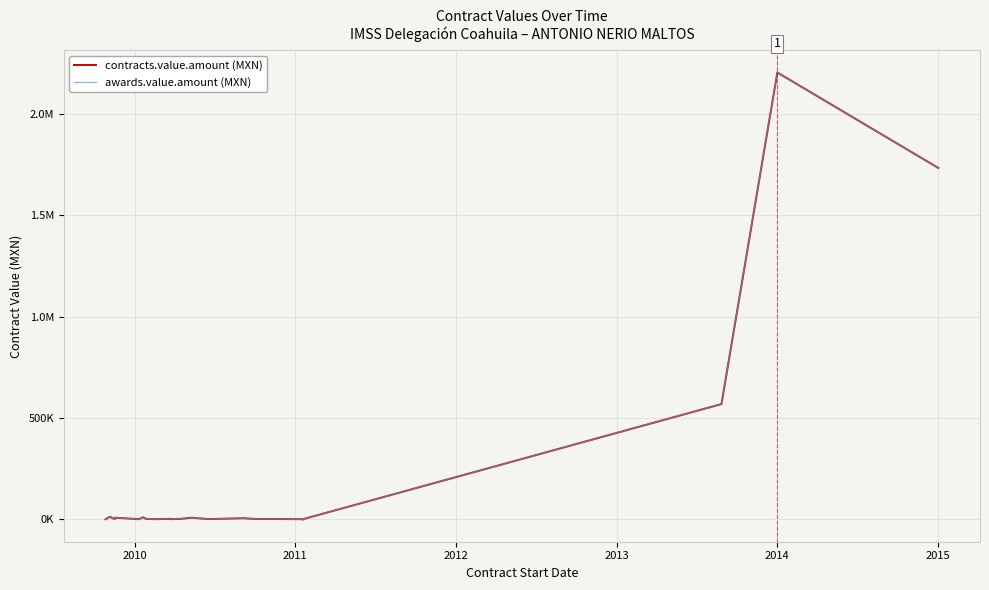

The contracts.value.amount (MXN) series shows 1367.5 at 2014. True or false?

False